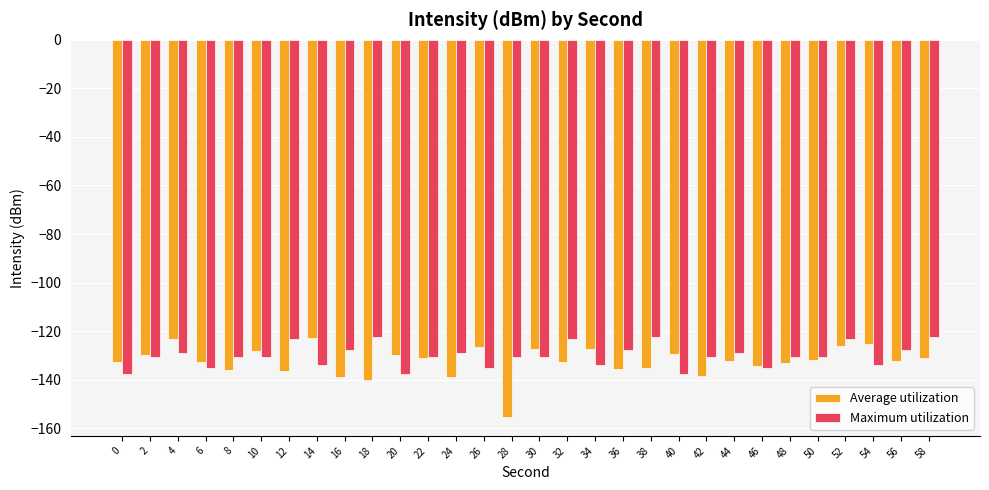

Is it true that Average utilization equals -230.2 at 18?

False